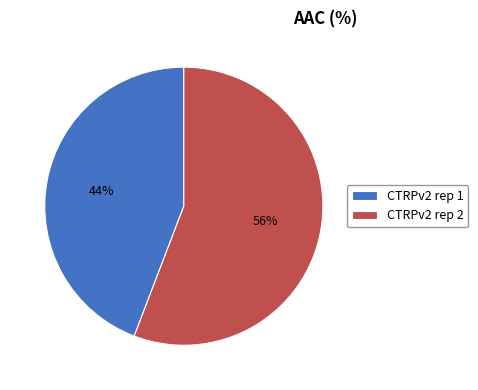

The CTRPv2 rep 1 slice represents 44% of the pie. True or false?

True